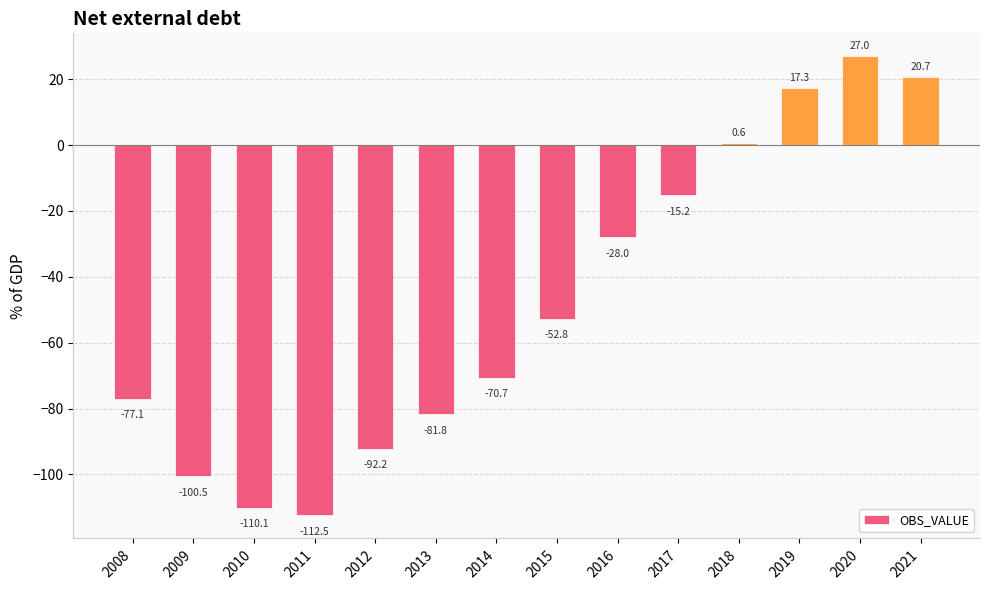

What is the difference between the values at 2016 and 2013?

53.7